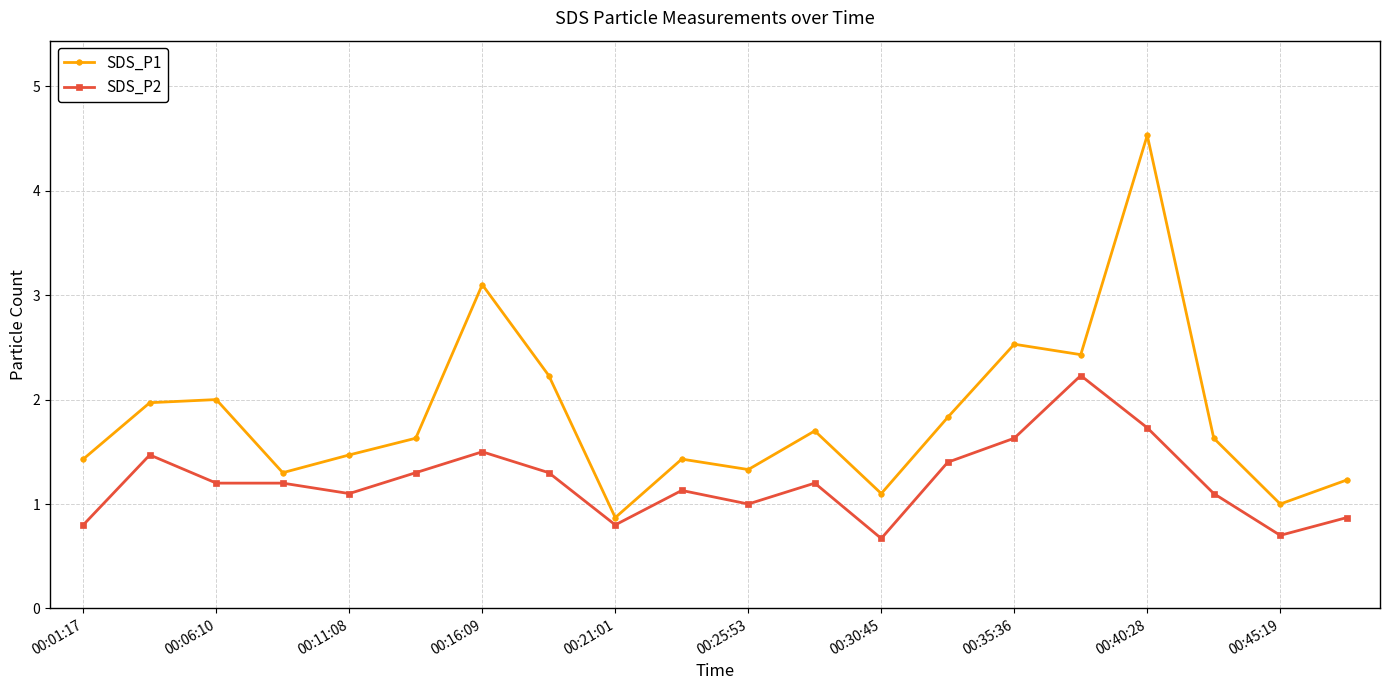

What is the average value of the SDS_P1 series?

1.8